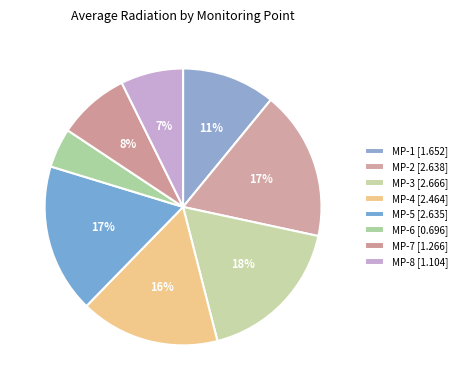

Is it true that MP-2 is 24% of the pie?

False